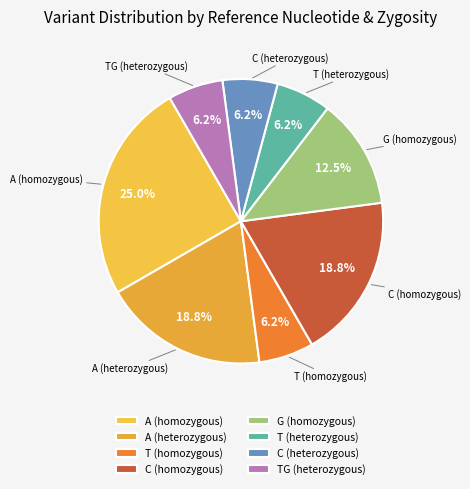

What percentage is the A (homozygous) slice, to the nearest percent?

25%